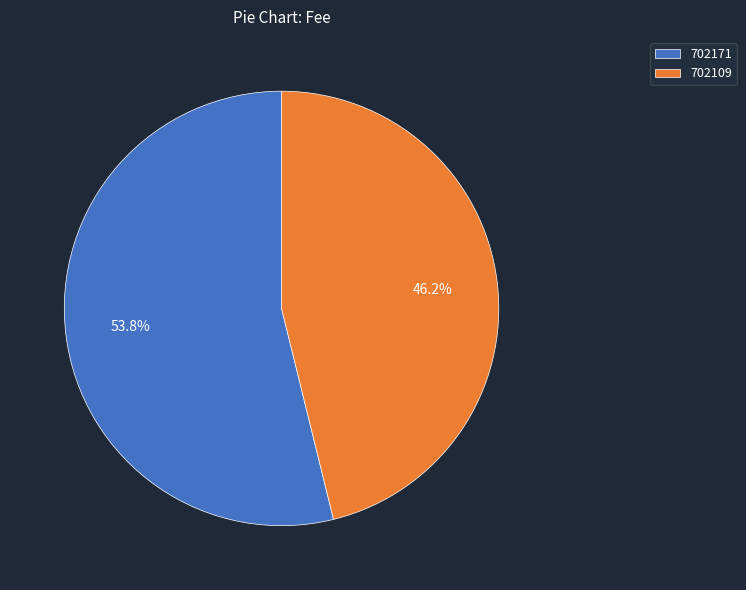

Is the sum of 702109 and 702171 greater than half?

Yes